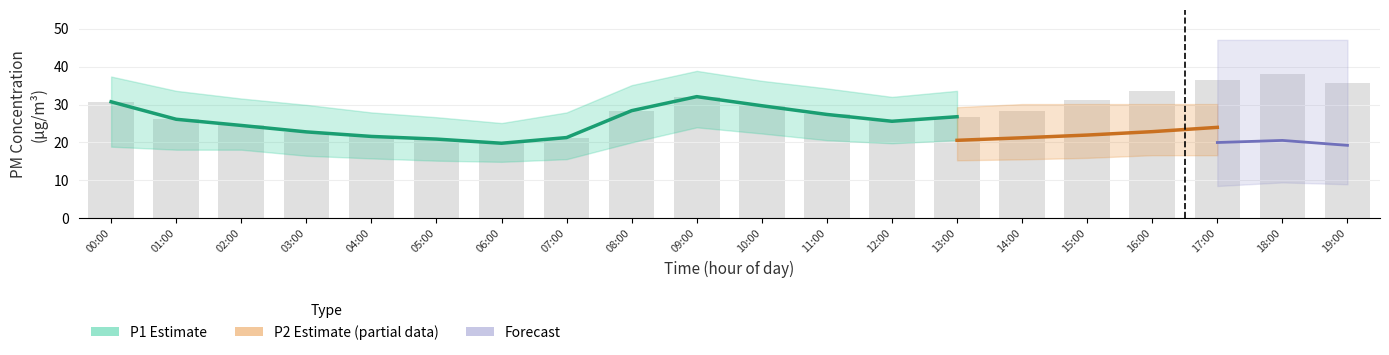

What is the label of the 17th bar from the left?

16:00